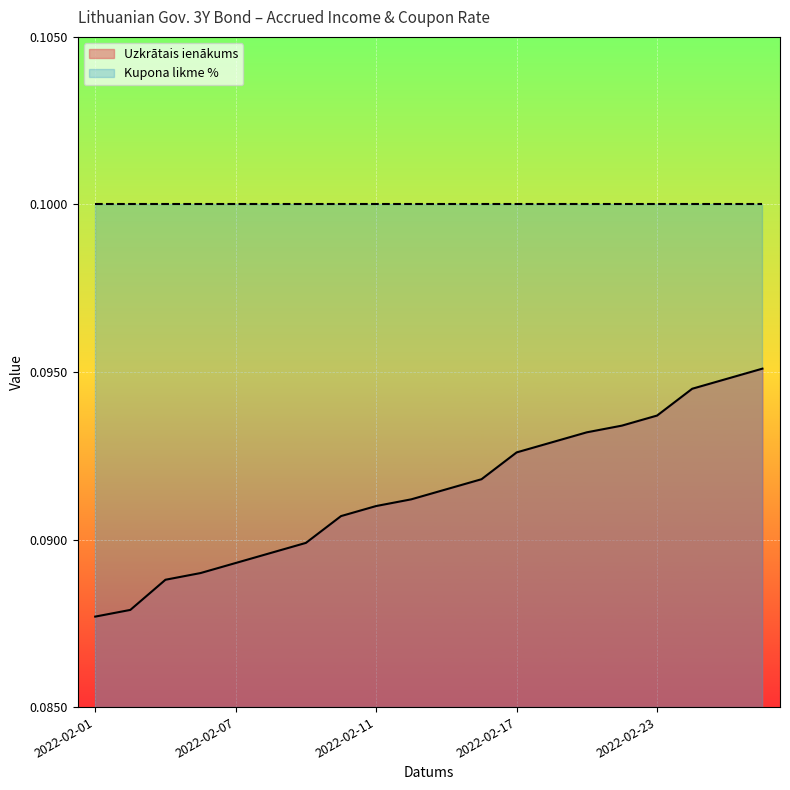

True or false: Kupona likme % and Uzkrātais ienākums intersect in this chart.

False